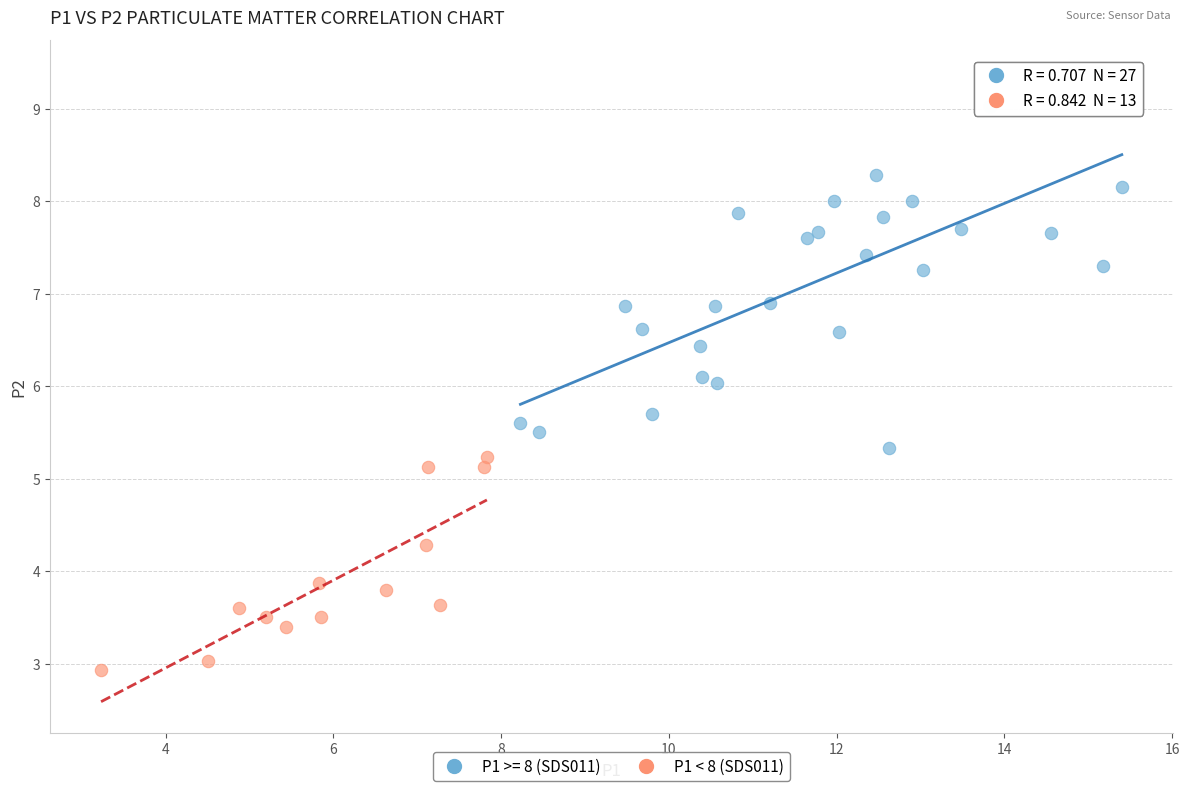

Which series contains the lowest Y value?

P1 < 8 (SDS011)